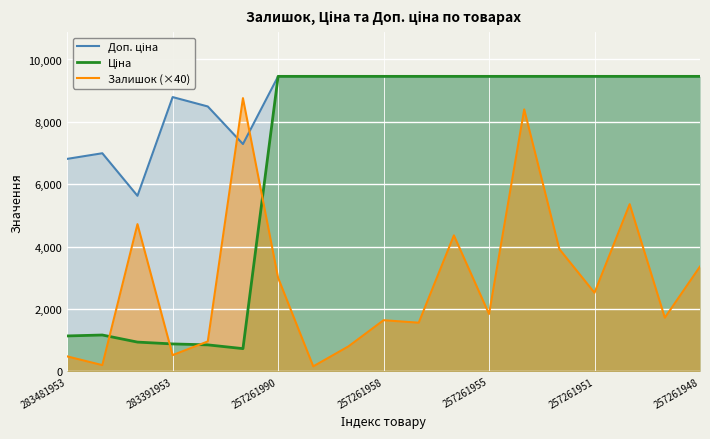

Where is Залишок (×40) nearest to the value 4460?

11